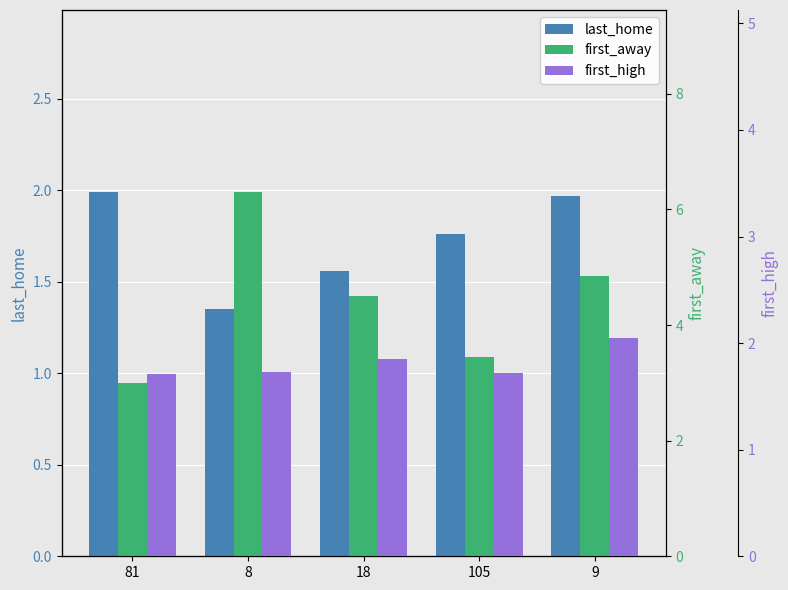

How many bars are there in total?

15